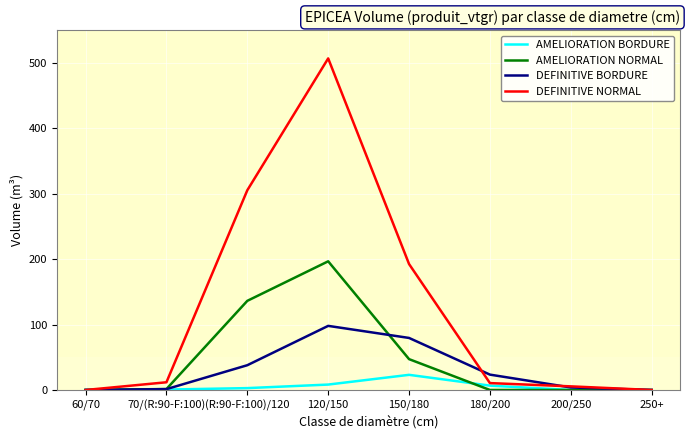

What are all the series names shown in the legend?

AMELIORATION BORDURE, AMELIORATION NORMAL, DEFINITIVE BORDURE, DEFINITIVE NORMAL